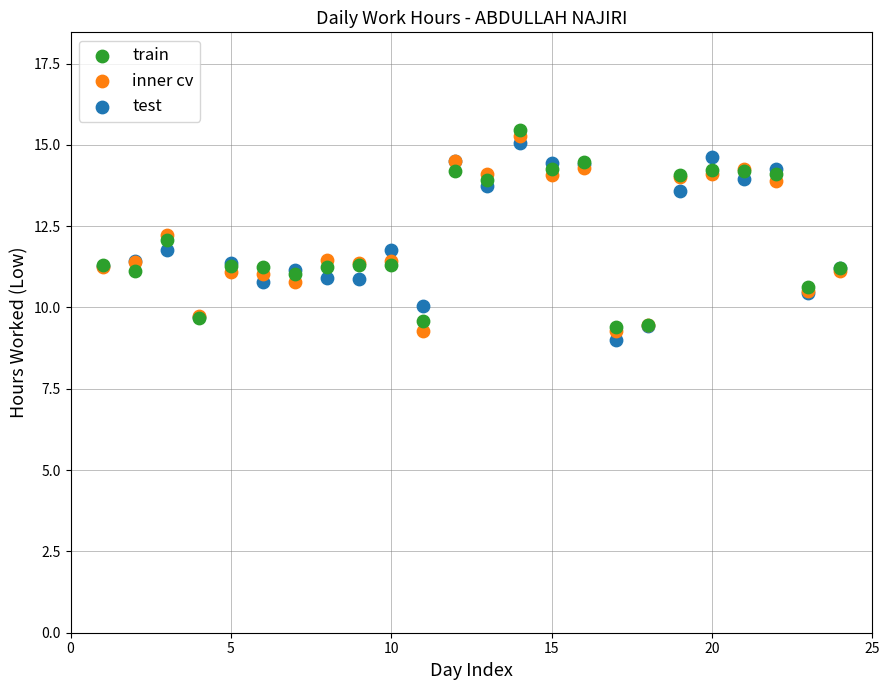

What are all the series names shown in the legend?

train, inner cv, test